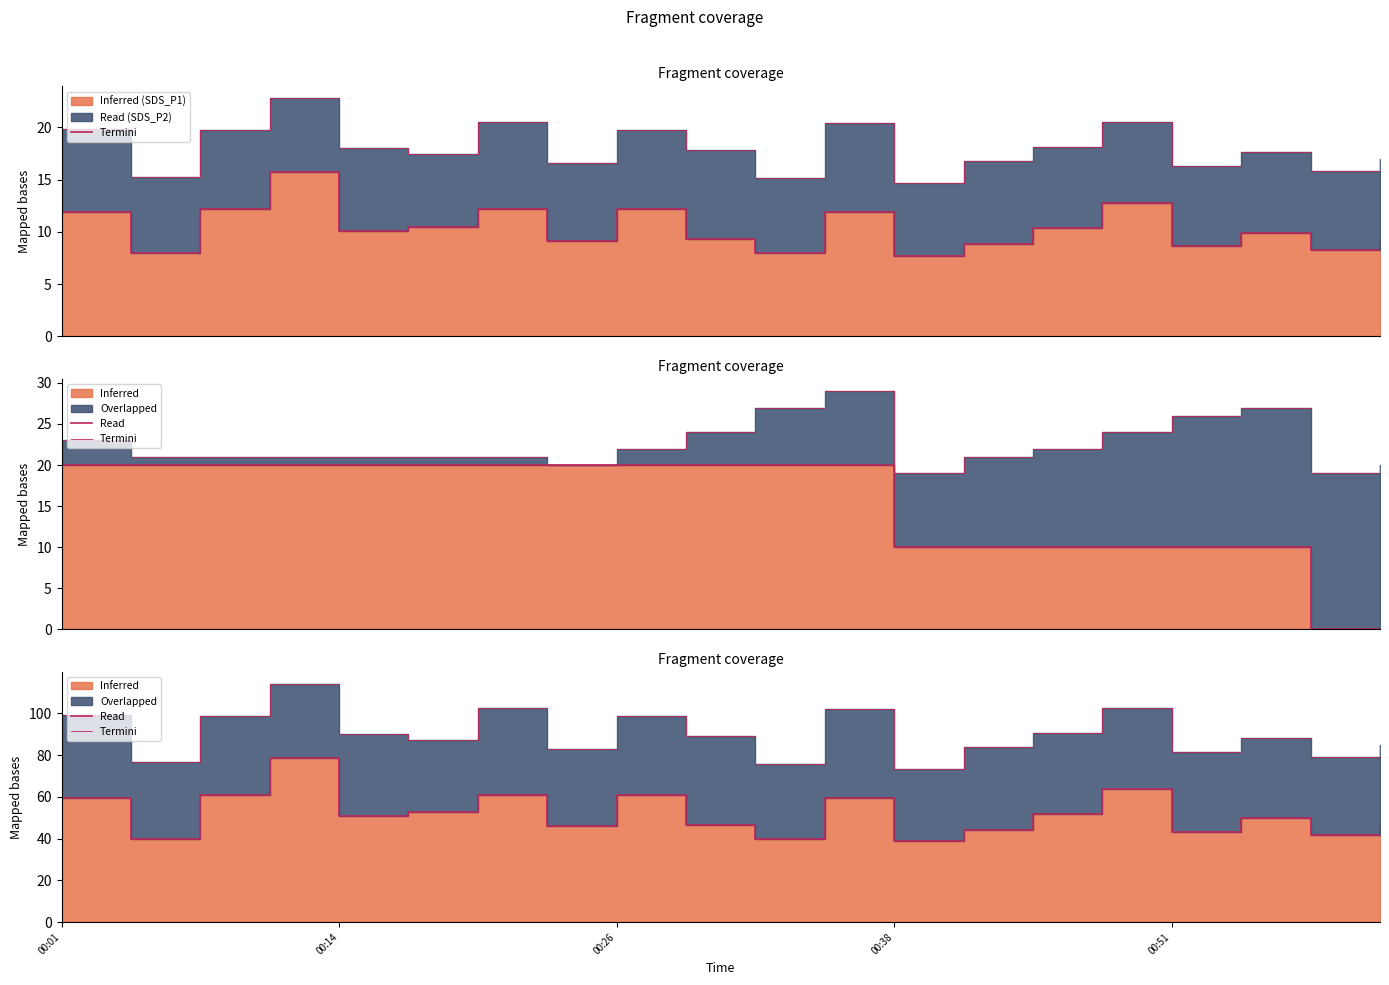

How many values in the Termini series are below 50?

10